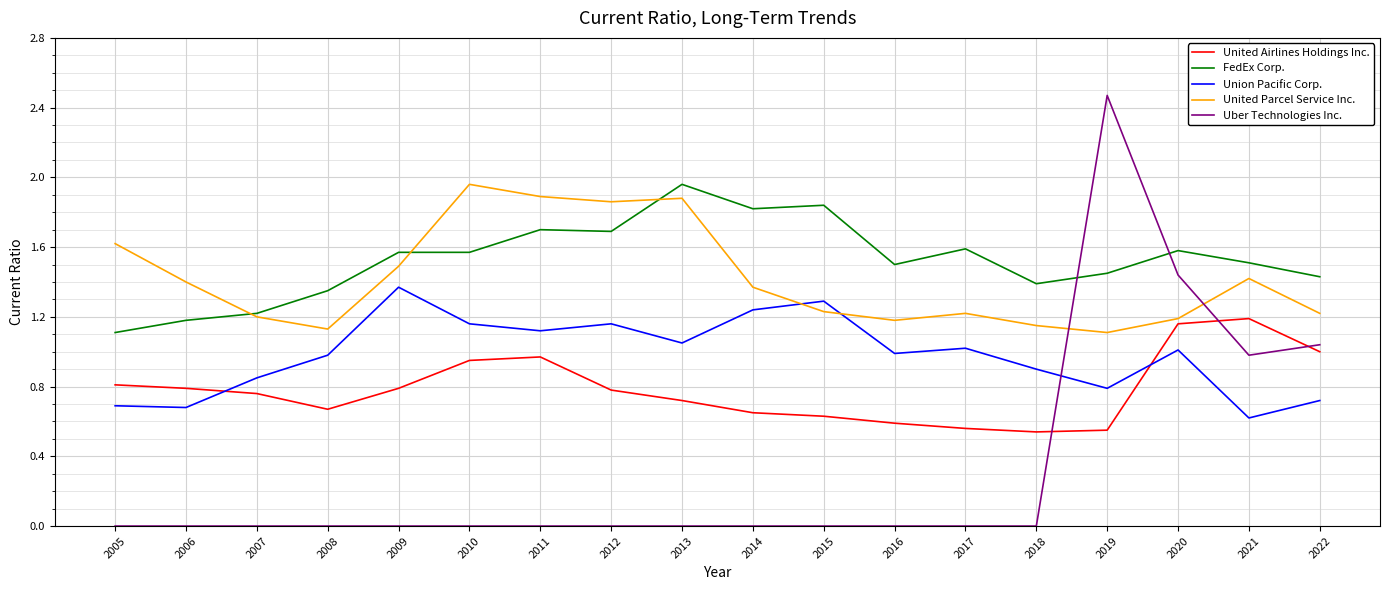

True or false: United Airlines Holdings Inc. and FedEx Corp. cross at least once.

False